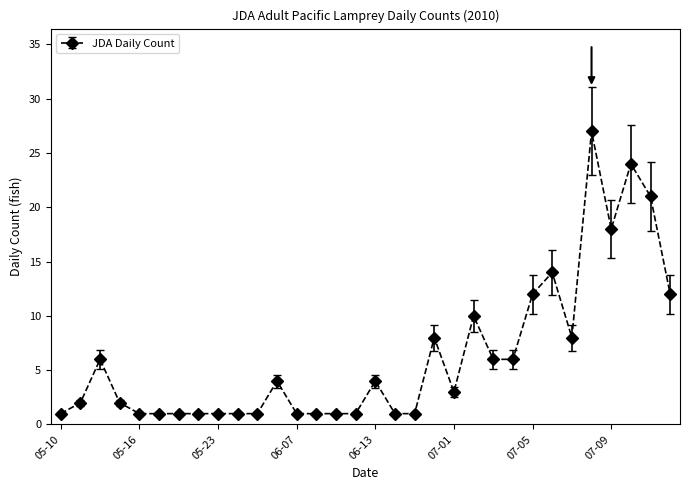

True or false: there are more than 0 points higher than both neighbors.

True